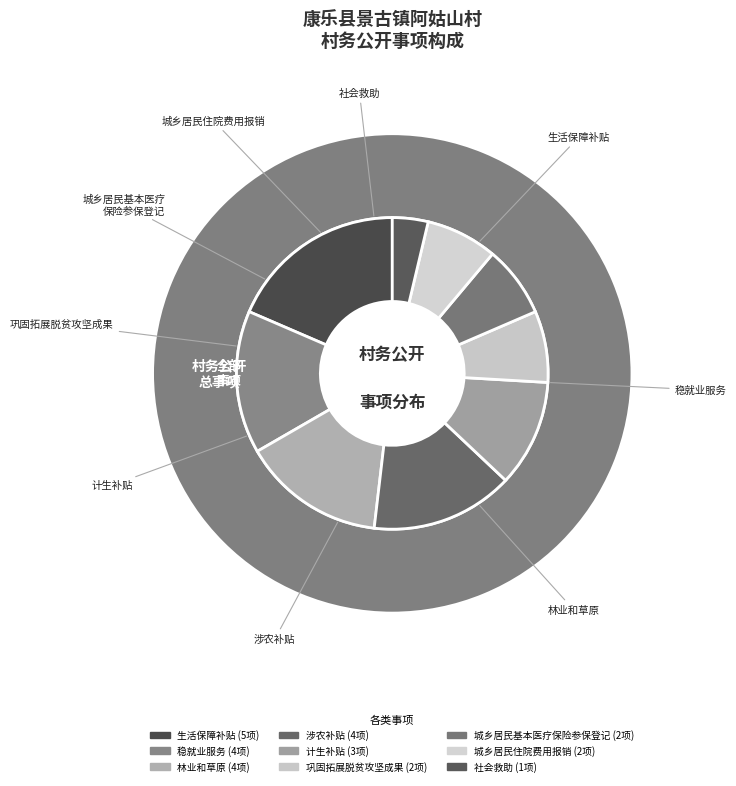

What is the total percentage of 社会救助 and 城乡居民住院费用报销?

11.1%